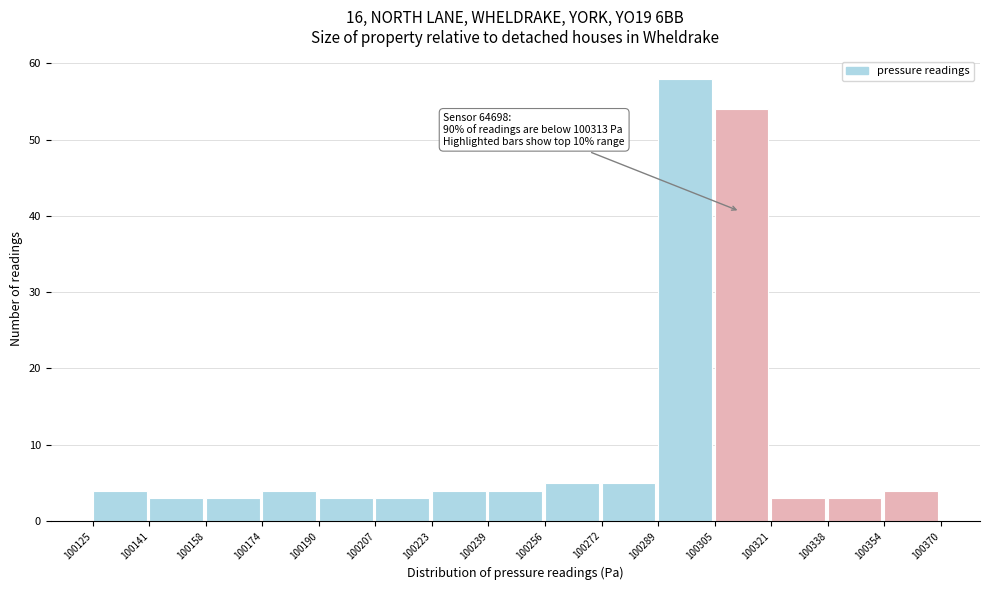

Over which range of the x-axis is the bar tallest?

100289 to 100305